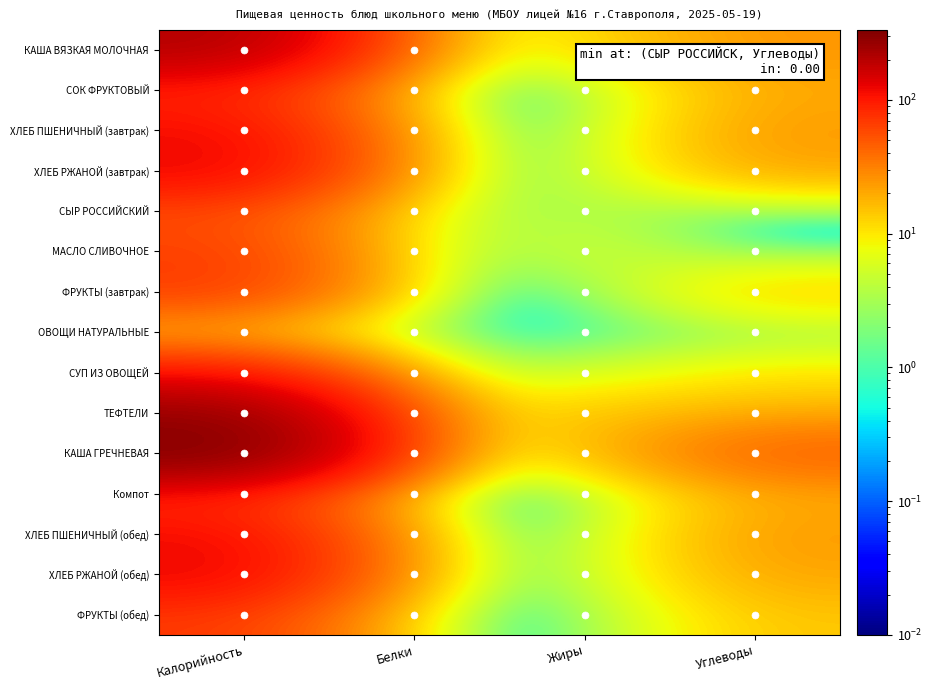

Which category has the highest value across all series?

Калорийность